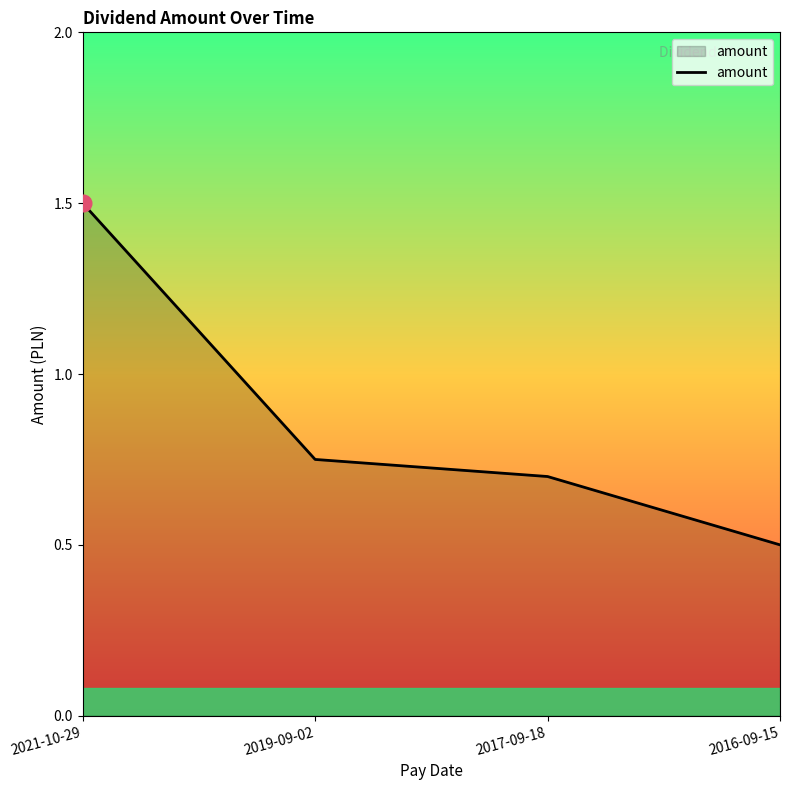

List the labels in order of value, largest first.

2021-10-29, 2019-09-02, 2017-09-18, 2016-09-15